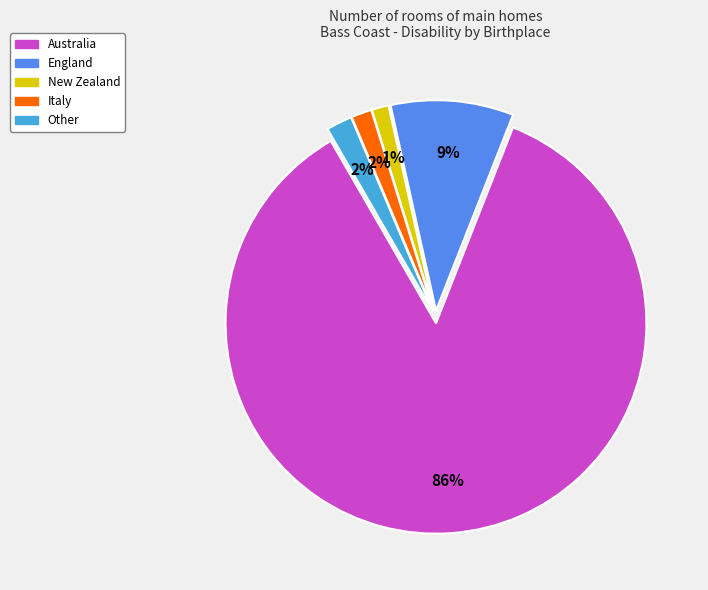

To the nearest percent, what is the average slice percentage?

20%